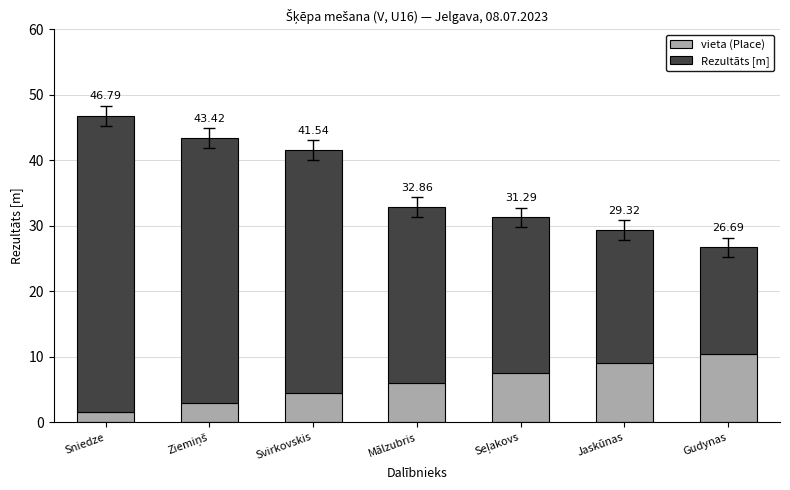

How many bars are there in total?

7